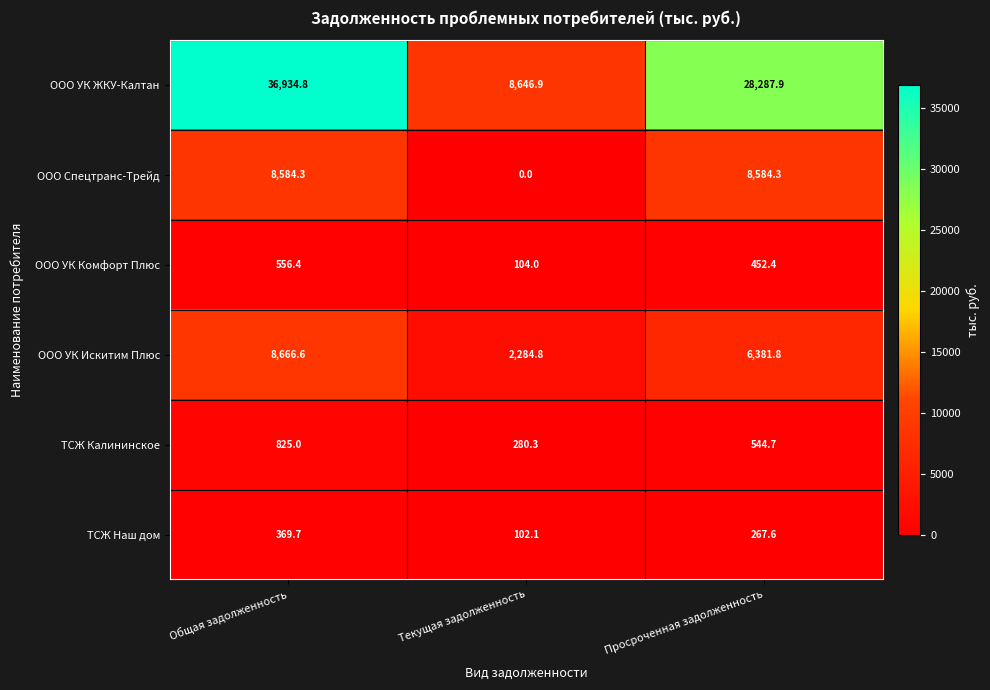

At which label is ООО УК Искитим Плюс closest to 5475?

Просроченная задолженность